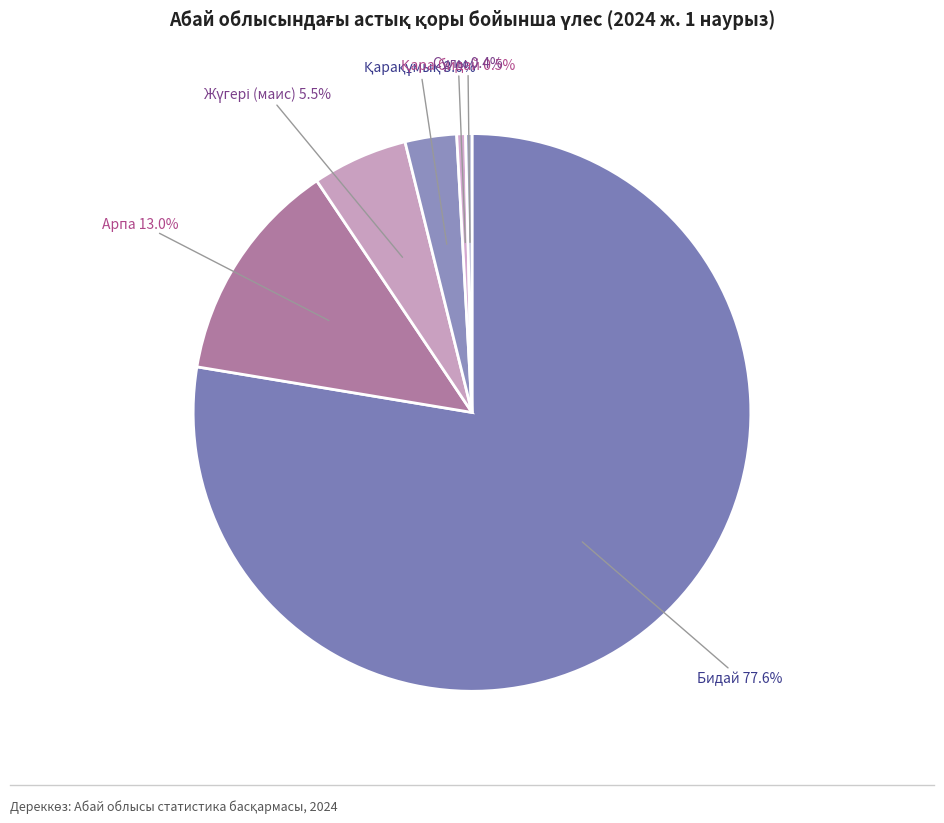

What portion of the pie excludes Бидай?

22.4%